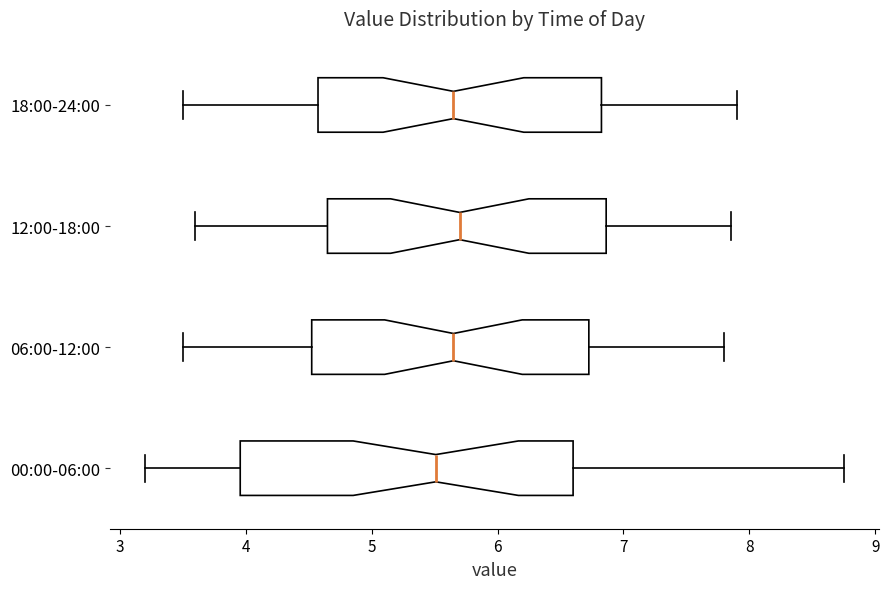

Reading bottom to top, read every box against the x-axis: the position of its median line, the range the box covers, and the ends of its whiskers. The values are not printed on the chart, so give them approximately, as read against the axis.

00:00-06:00: median 5.5, box 4.0 to 6.6, whiskers 3.2 to 8.8
06:00-12:00: median 5.7, box 4.5 to 6.7, whiskers 3.5 to 7.8
12:00-18:00: median 5.7, box 4.7 to 6.9, whiskers 3.6 to 7.9
18:00-24:00: median 5.7, box 4.6 to 6.8, whiskers 3.5 to 7.9